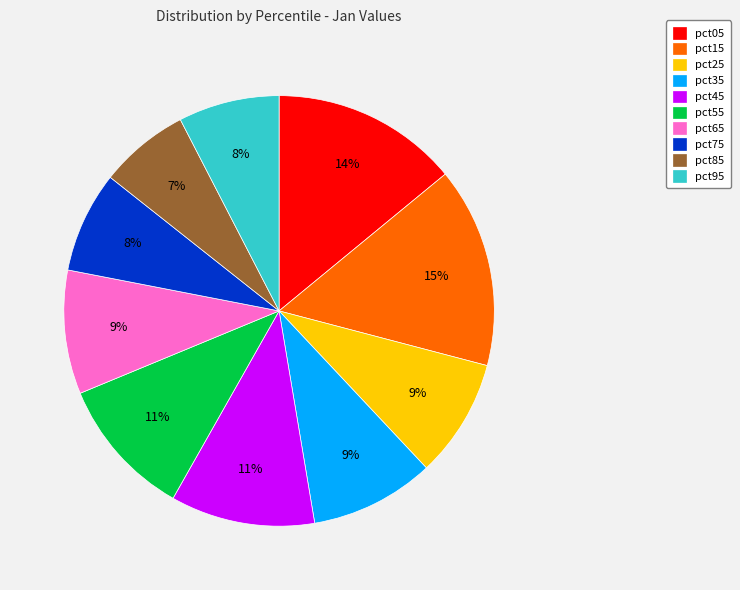

What is the smallest slice in the pie chart?

pct85